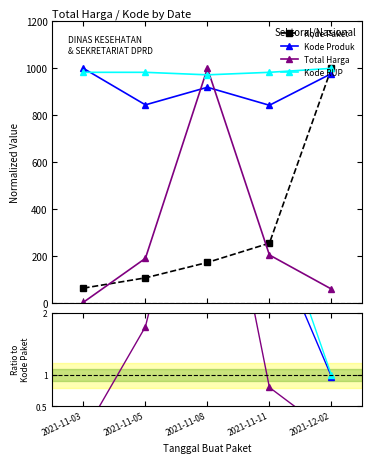

At which label does Kode Paket reach its peak?

2021-12-02